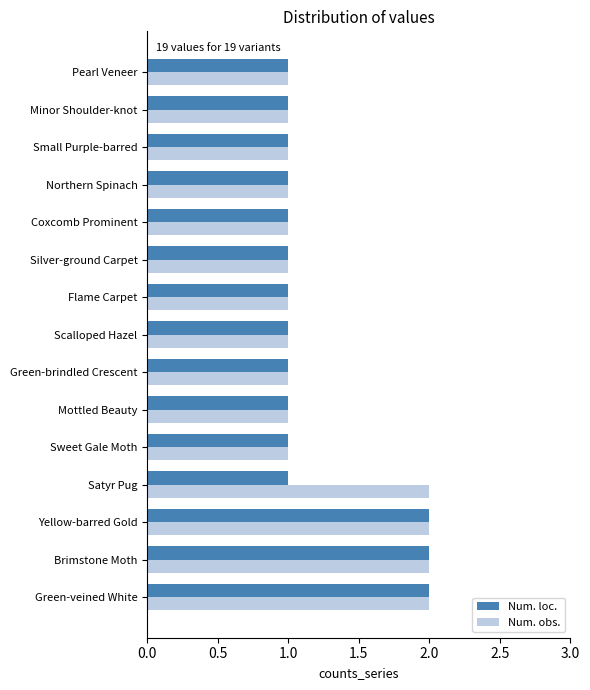

Is it true that Num. obs. equals 0 at Green-veined White?

False